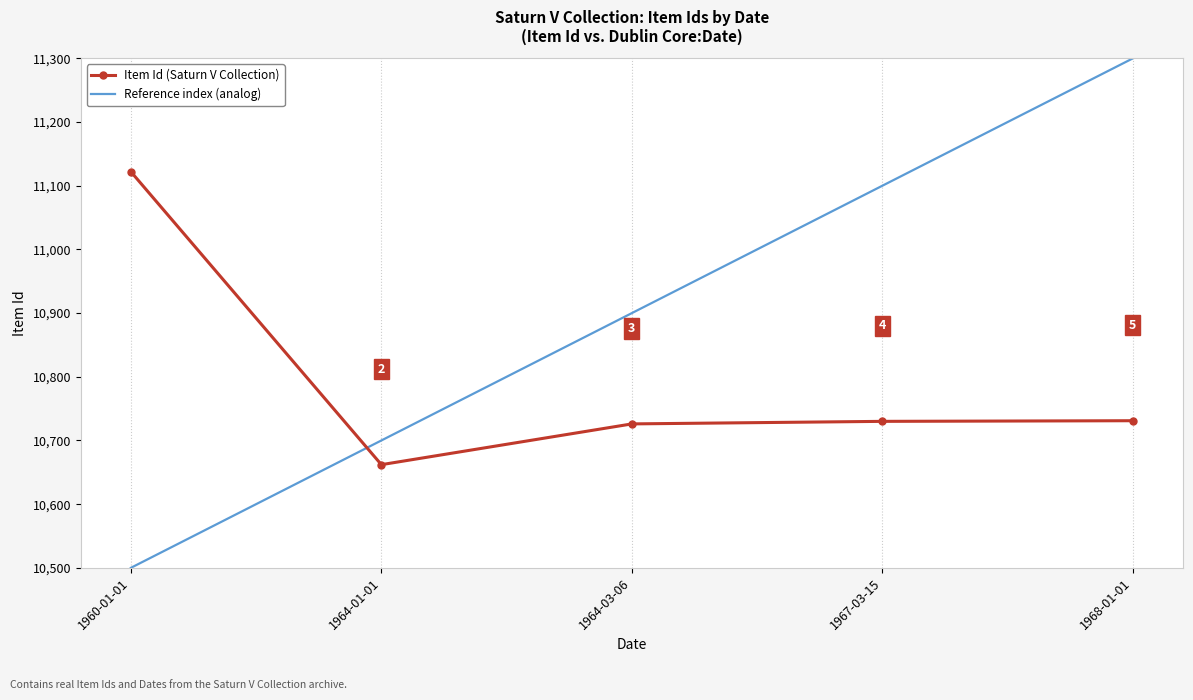

Which series changed the most between 1960-01-01 and 1967-03-15?

Reference index (analog)